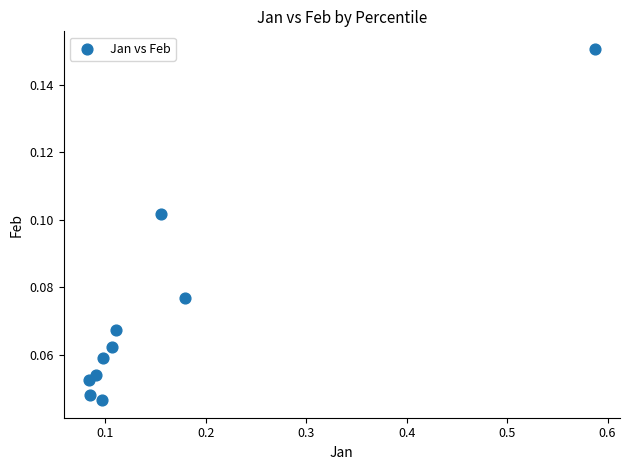

What is the range of X values (max minus min)?

0.5